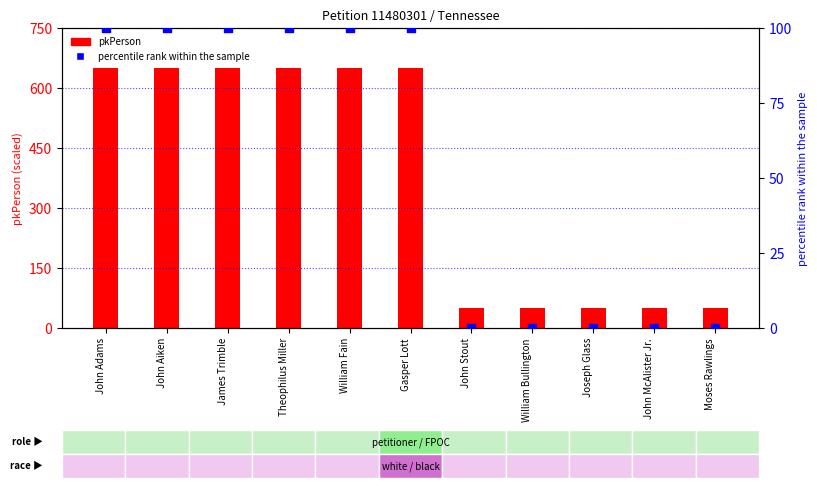

Which series has the largest Y range (max minus min)?

pkPerson